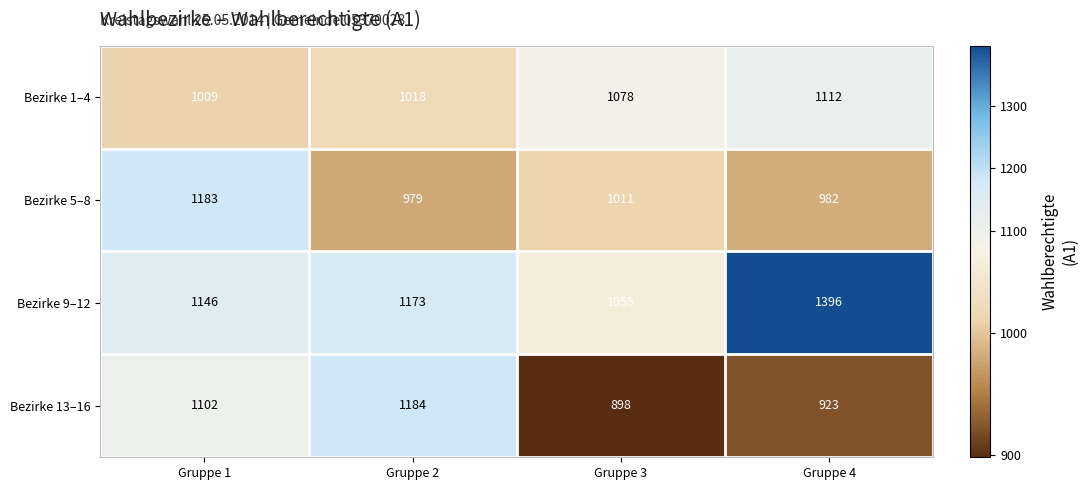

What is the spread (max minus min) of values at Gruppe 2?

205